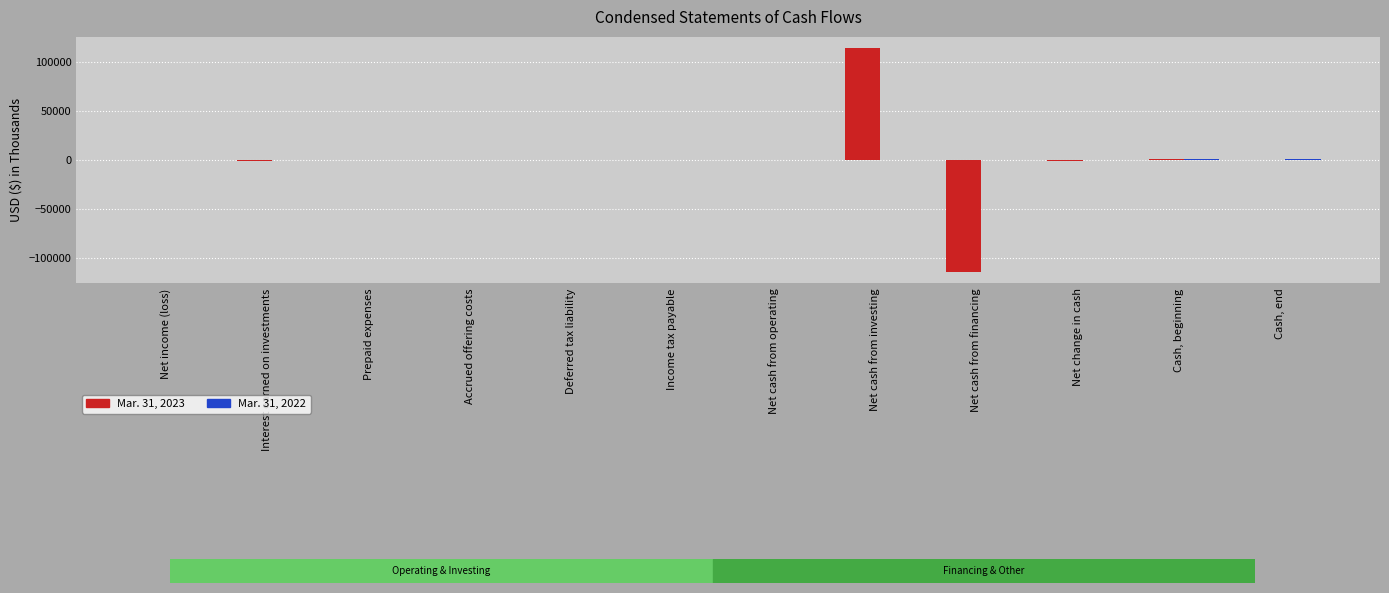

Which label corresponds to the largest value in the chart?

Net cash from investing